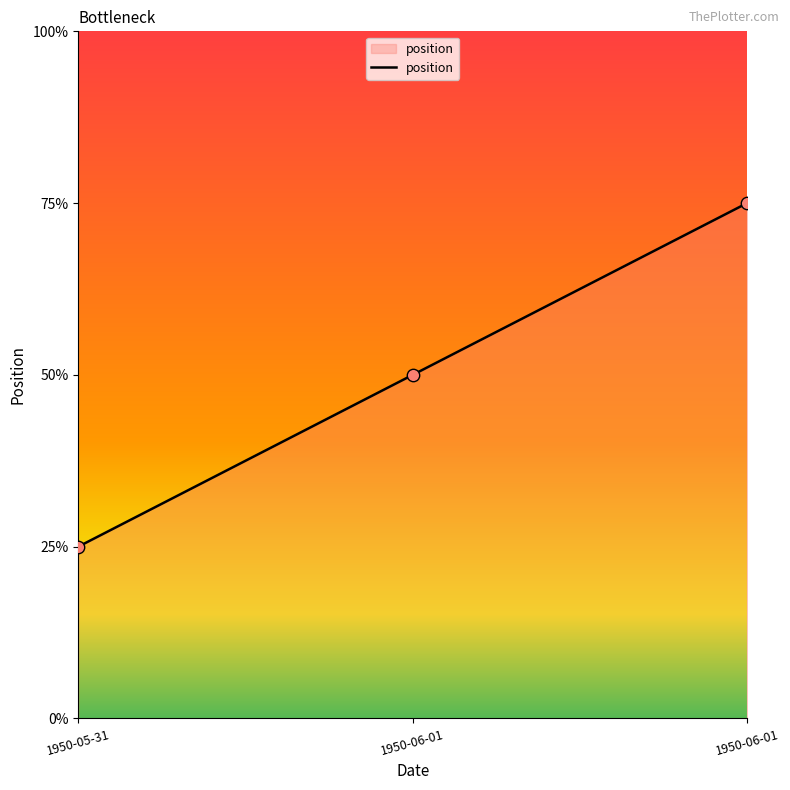

What is the ratio of the value at 1950-06-01 to the value at 1950-05-31?

3.0